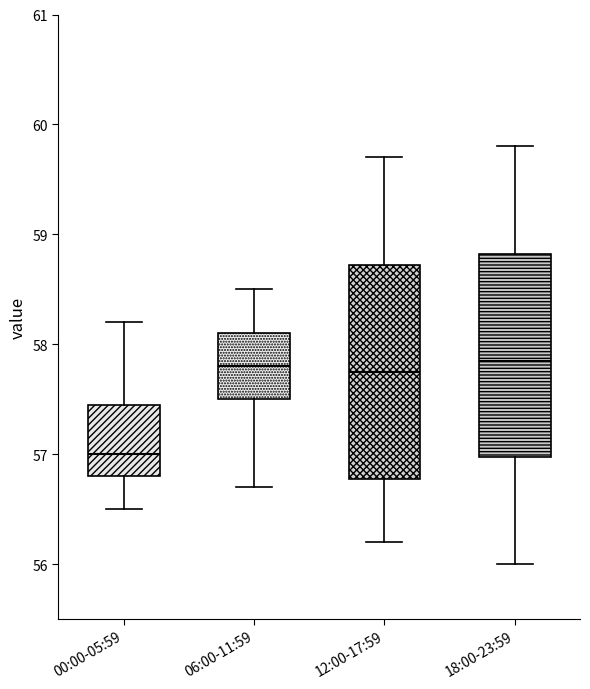

Where does the upper whisker of the box for 12:00-17:59 end on the y-axis? The values are not printed on the chart, so give them approximately, as read against the axis.

59.7